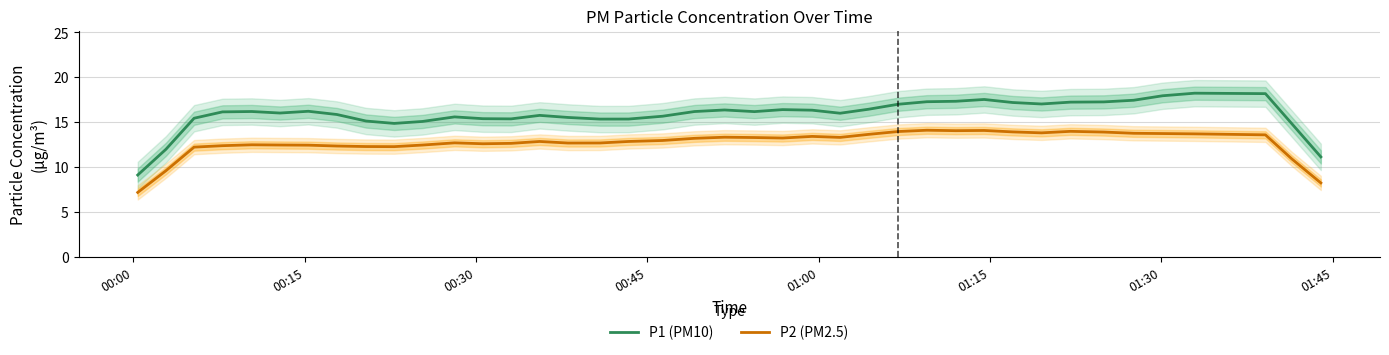

True or false: P2 (PM2.5) and P1 (PM10) intersect in this chart.

False